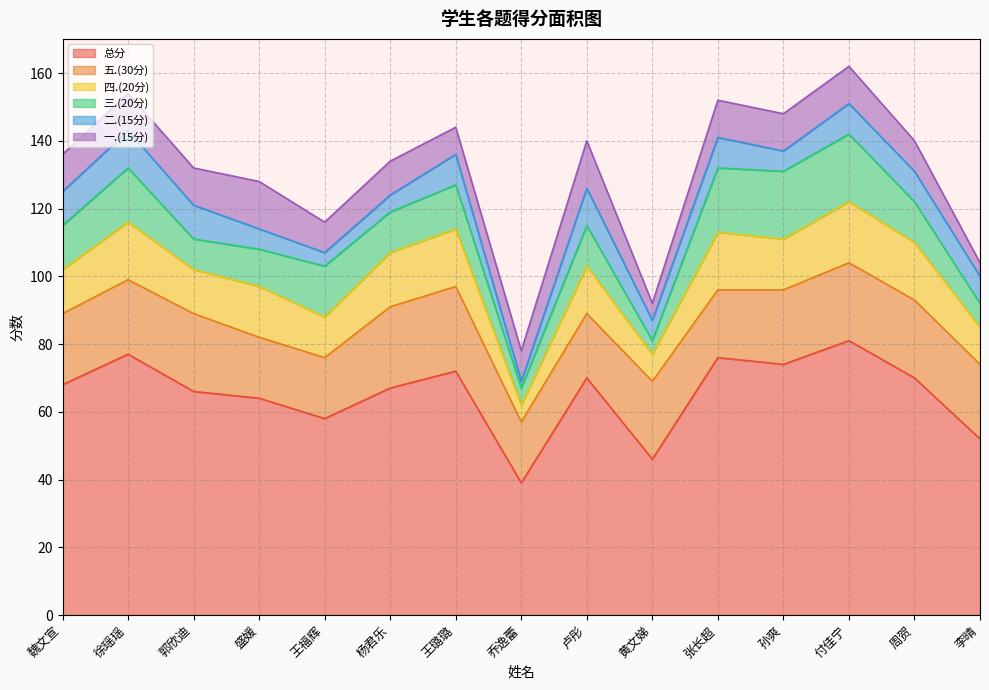

Is it true that 四.(20分) equals 11 at 黄文娣?

False